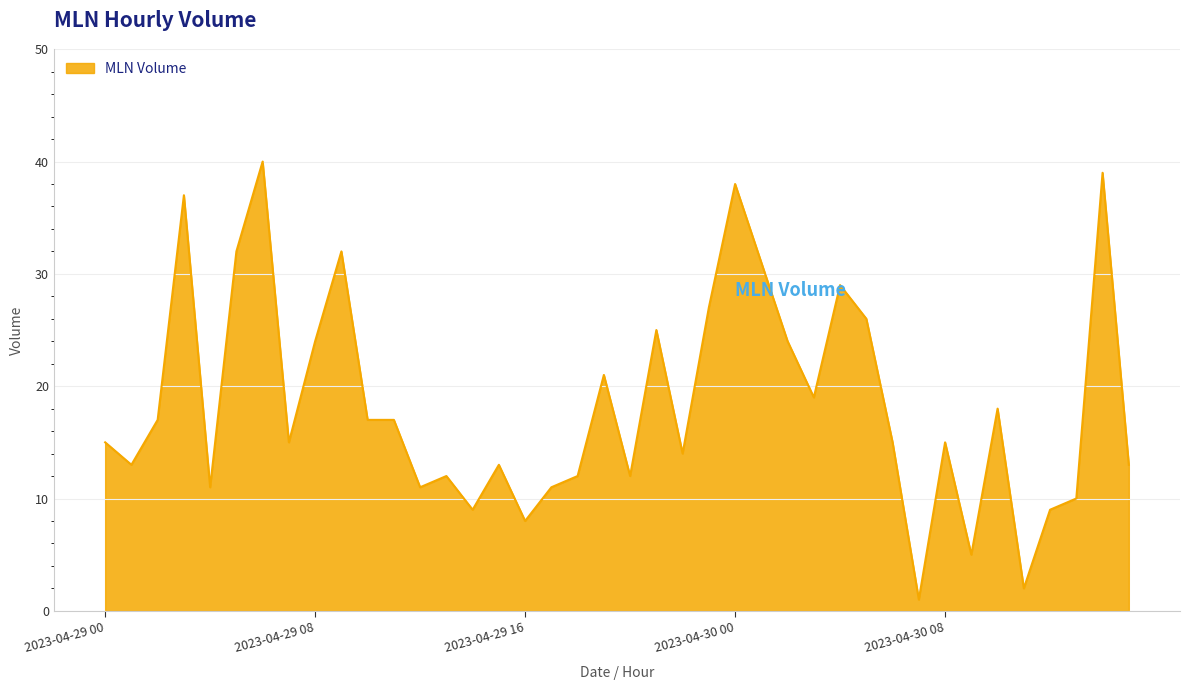

What is the greatest value displayed?

40